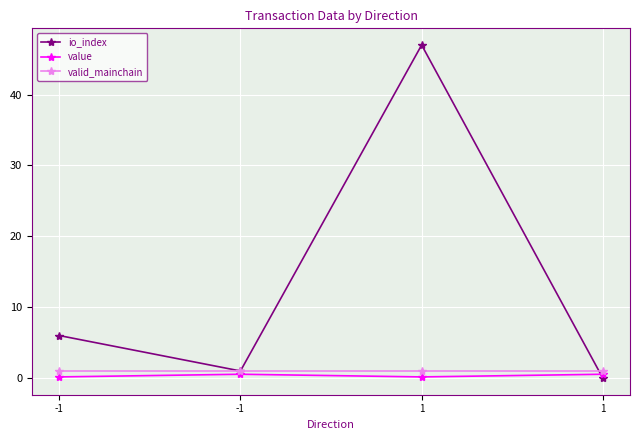

Is this an area chart (filled region under the line)?

No